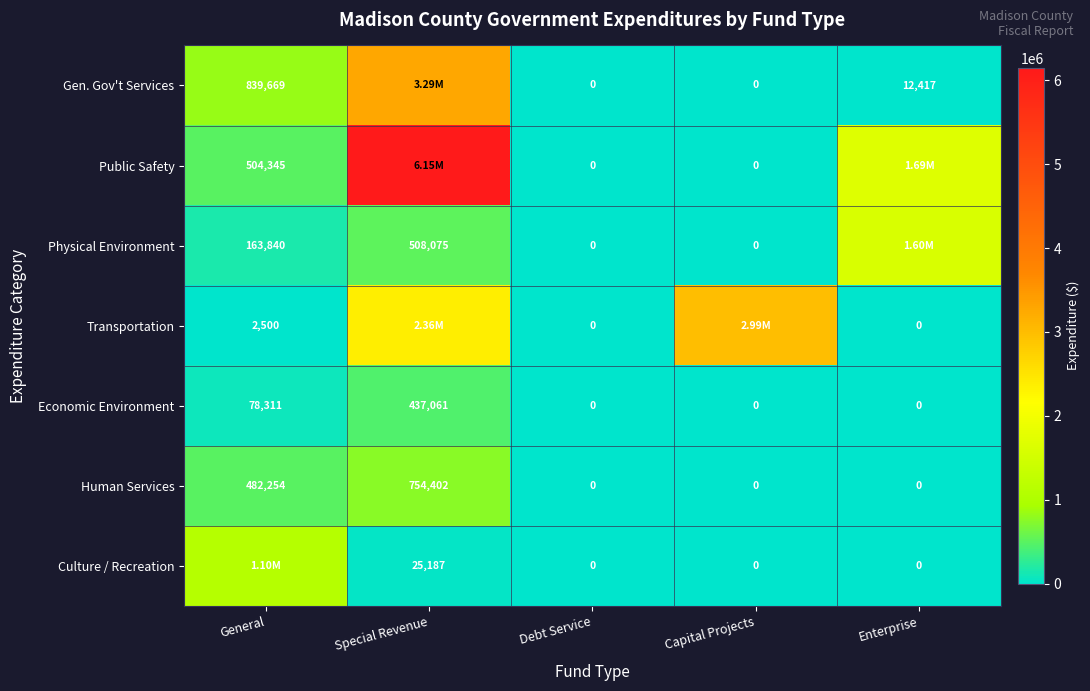

What is the difference between the maximum and second lowest values in the Economic Environment series?

437061